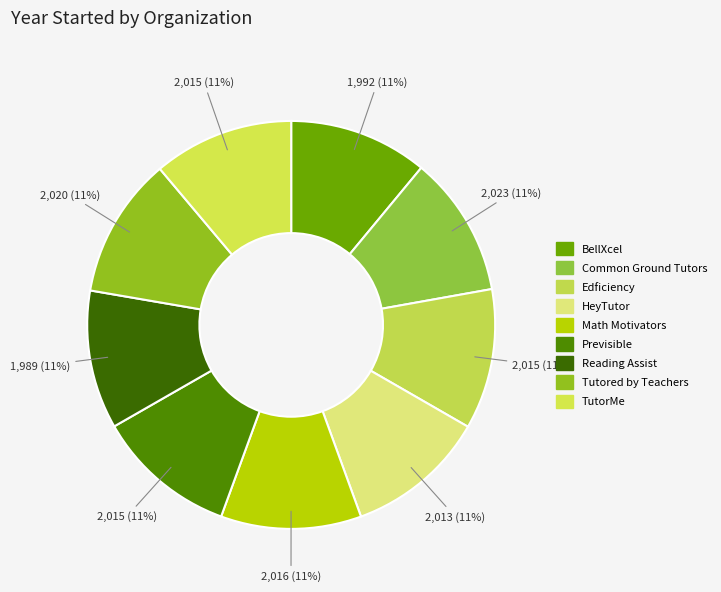

Does Previsible account for over 50% of the chart?

No